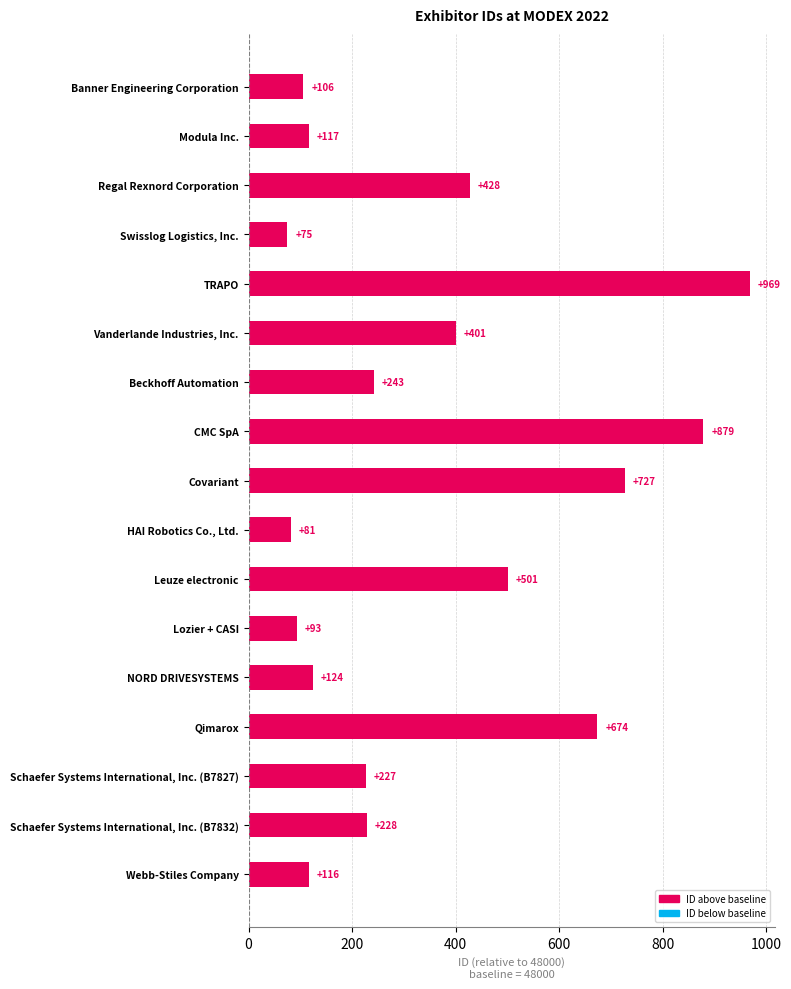

What is the value of the 9th bar from the top?

727